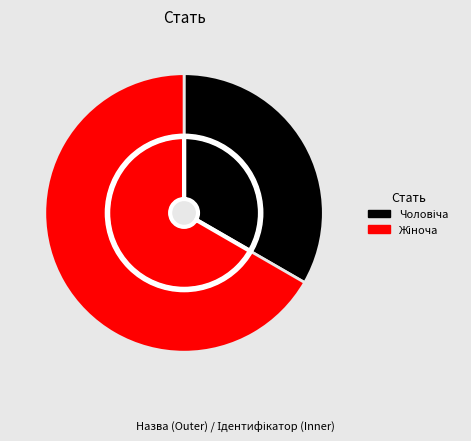

Which slice is the smallest?

Чоловіча